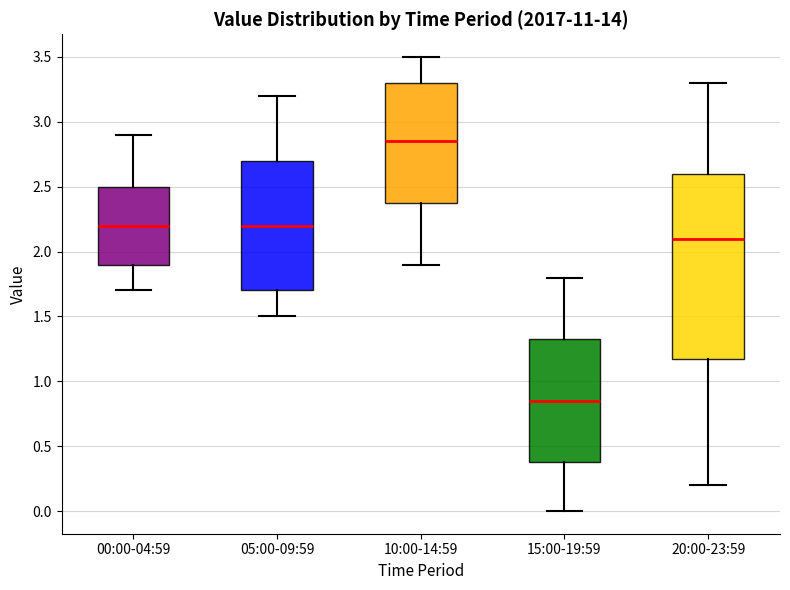

Reading left to right, read every box against the y-axis: the position of its median line, the range the box covers, and the ends of its whiskers. The values are not printed on the chart, so give them approximately, as read against the axis.

00:00-04:59: median 2.20, box 1.90 to 2.50, whiskers 1.70 to 2.90
05:00-09:59: median 2.20, box 1.70 to 2.70, whiskers 1.50 to 3.20
10:00-14:59: median 2.85, box 2.40 to 3.30, whiskers 1.90 to 3.50
15:00-19:59: median 0.85, box 0.40 to 1.35, whiskers 0.00 to 1.80
20:00-23:59: median 2.10, box 1.20 to 2.60, whiskers 0.20 to 3.30